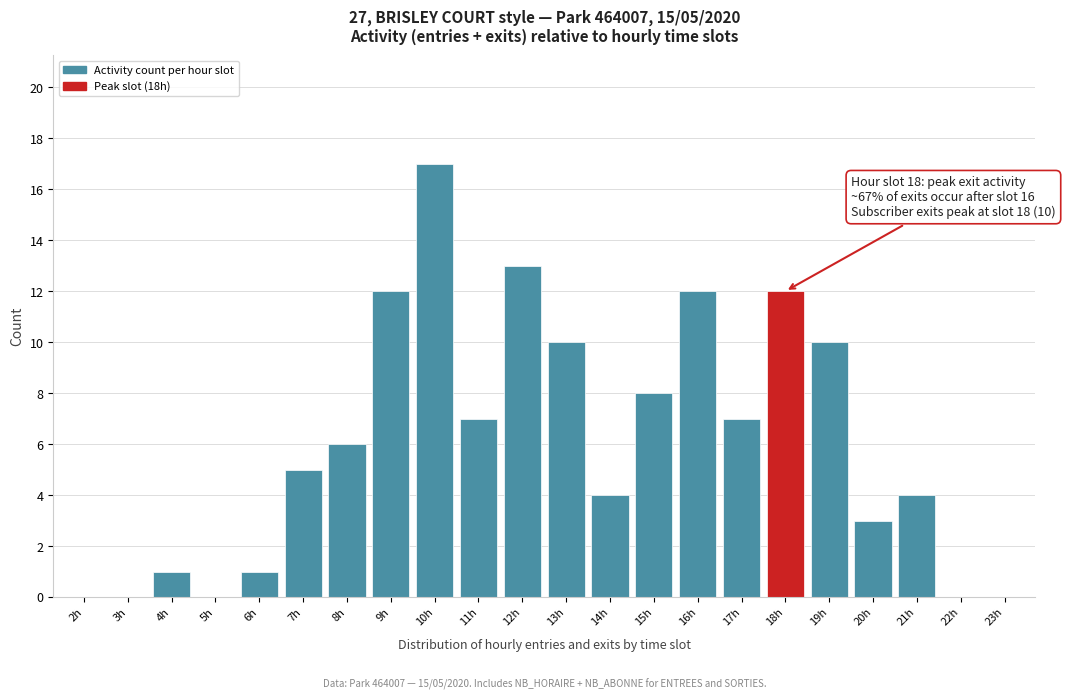

Reading left to right, transcribe all the data shown in this chart.

2h=0	3h=0	4h=1	5h=0	6h=1	7h=5	8h=6	9h=12	10h=17	11h=7	12h=13	13h=10	14h=4	15h=8	16h=12	17h=7	18h=12	19h=10	20h=3	21h=4	22h=0	23h=0